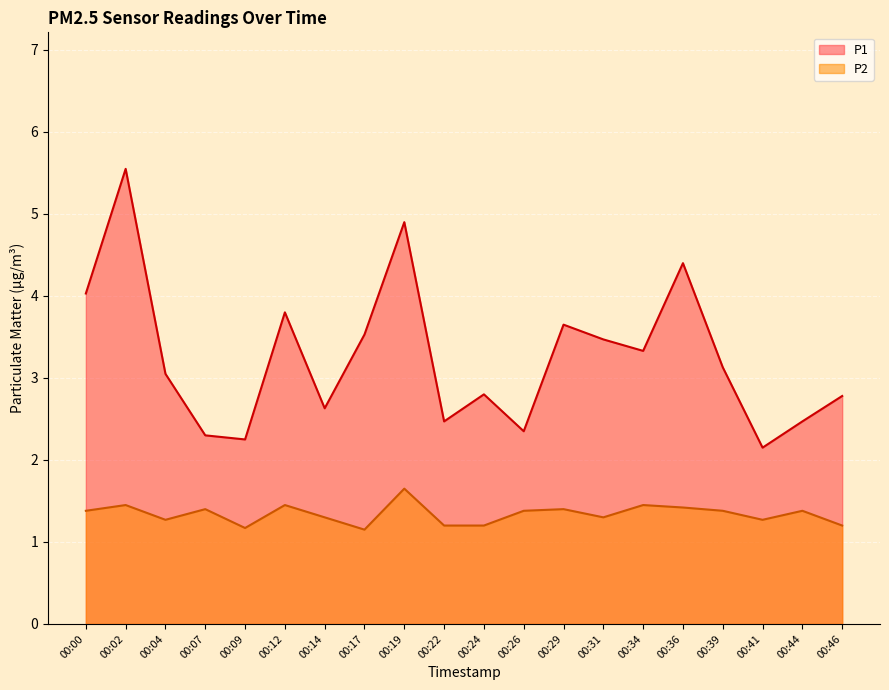

At how many categories does at least one series exceed 2?

20